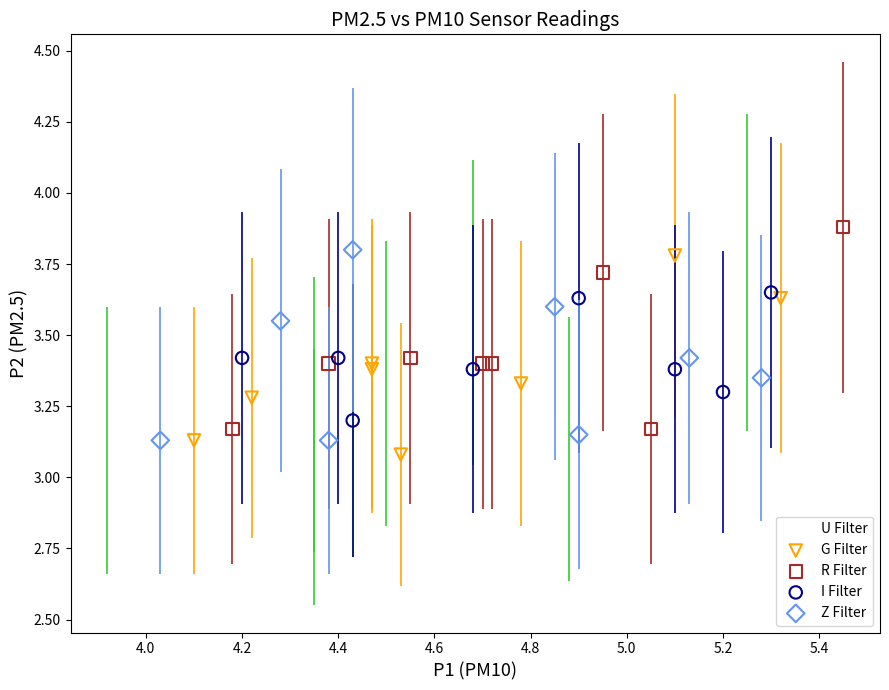

Which series reaches the maximum Y coordinate?

R Filter